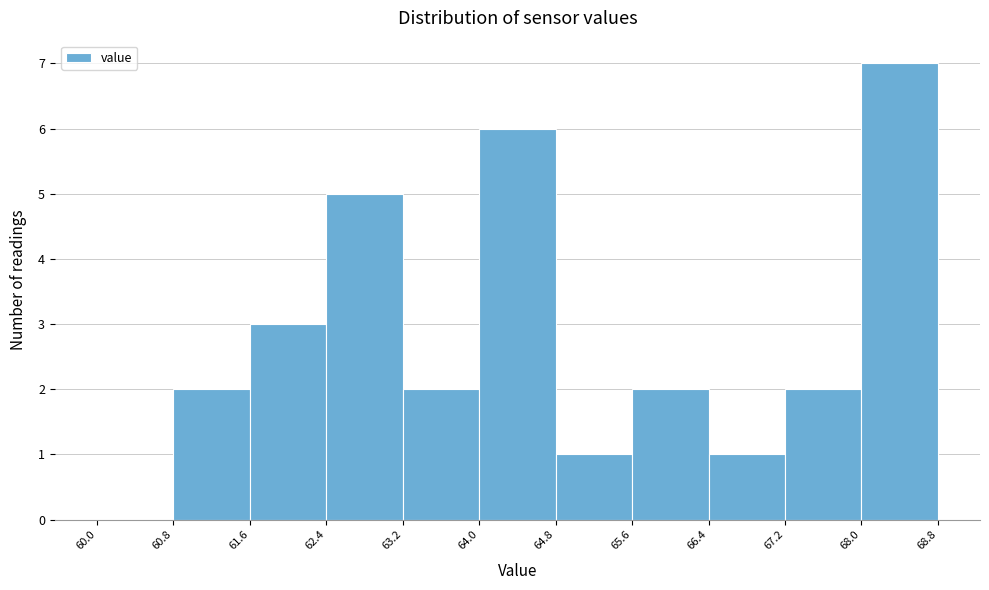

Over which range of the x-axis is the bar tallest?

68.0 to 68.8